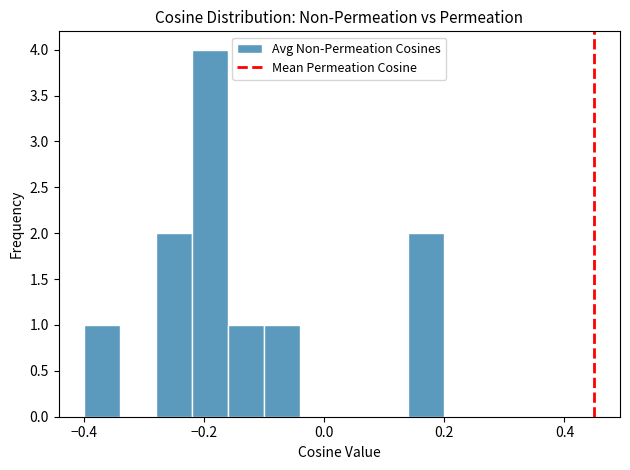

Read against the x-axis, roughly where is the centre of the tallest bar?

-0.18